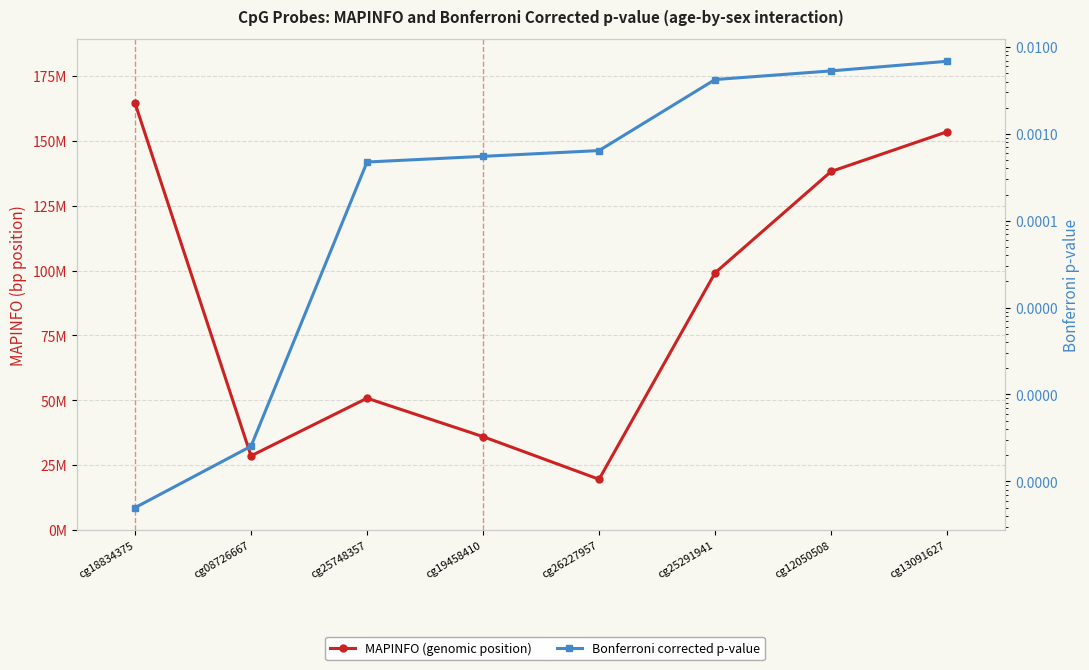

Where does the MAPINFO (genomic position) series first go above 99129319?

cg18834375